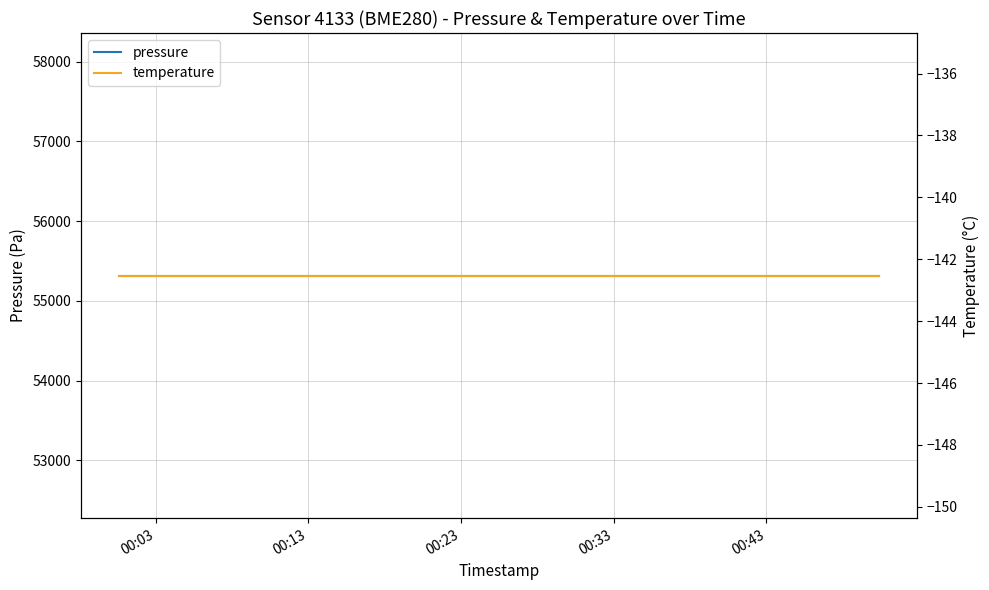

Reading left to right, what are all the values shown in this chart?

pressure: 55317.7	55317.7	55317.7	55317.7	55317.7	55317.7	55317.7	55317.7	55317.7	55317.7	55317.7	55317.7	55317.7	55317.7	55317.7	55317.7	55317.7	55317.7	55317.7	55317.7
temperature: -142.5	-142.5	-142.5	-142.5	-142.5	-142.5	-142.5	-142.5	-142.5	-142.5	-142.5	-142.5	-142.5	-142.5	-142.5	-142.5	-142.5	-142.5	-142.5	-142.5